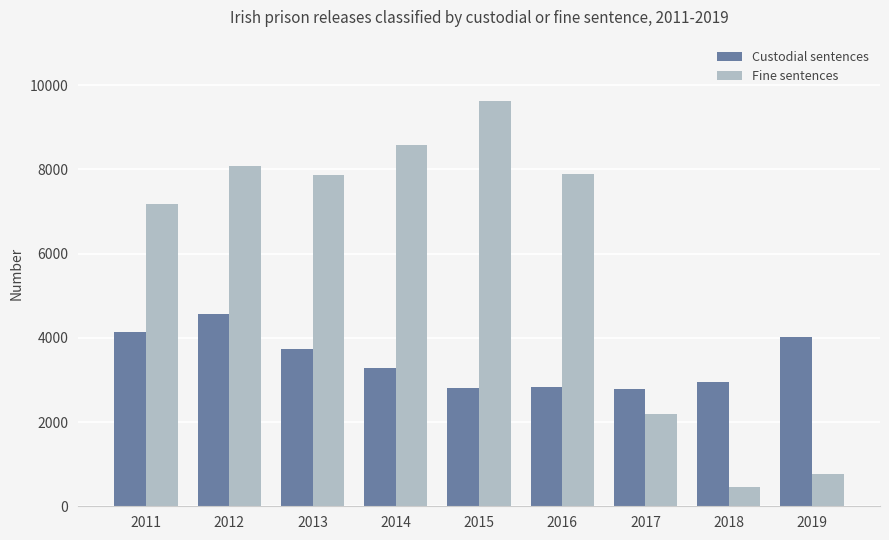

What is the spread (max minus min) of values at 2015?

6814